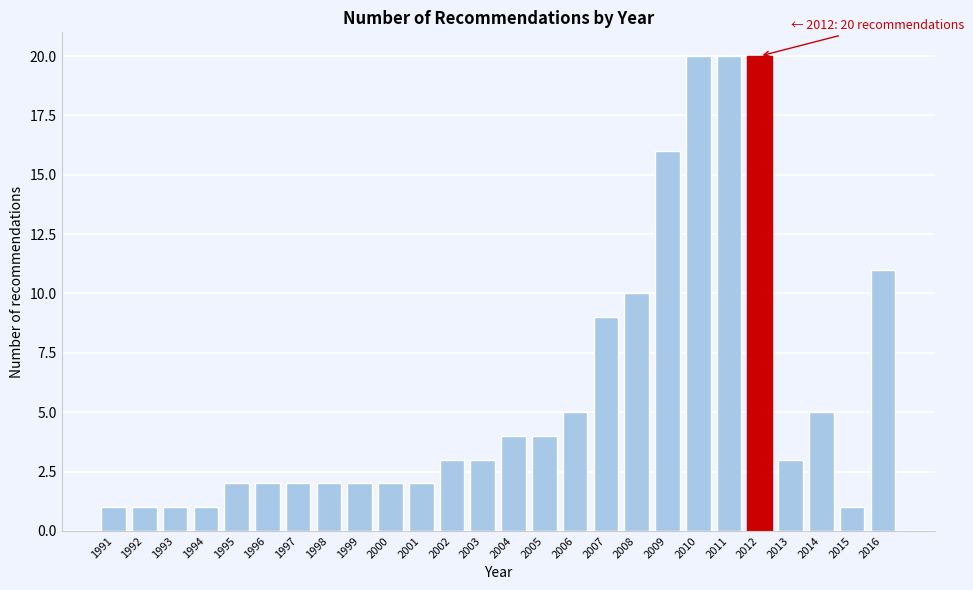

Reading left to right, what are all the values shown in this chart?

1	1	1	1	2	2	2	2	2	2	2	3	3	4	4	5	9	10	16	20	20	20	3	5	1	11